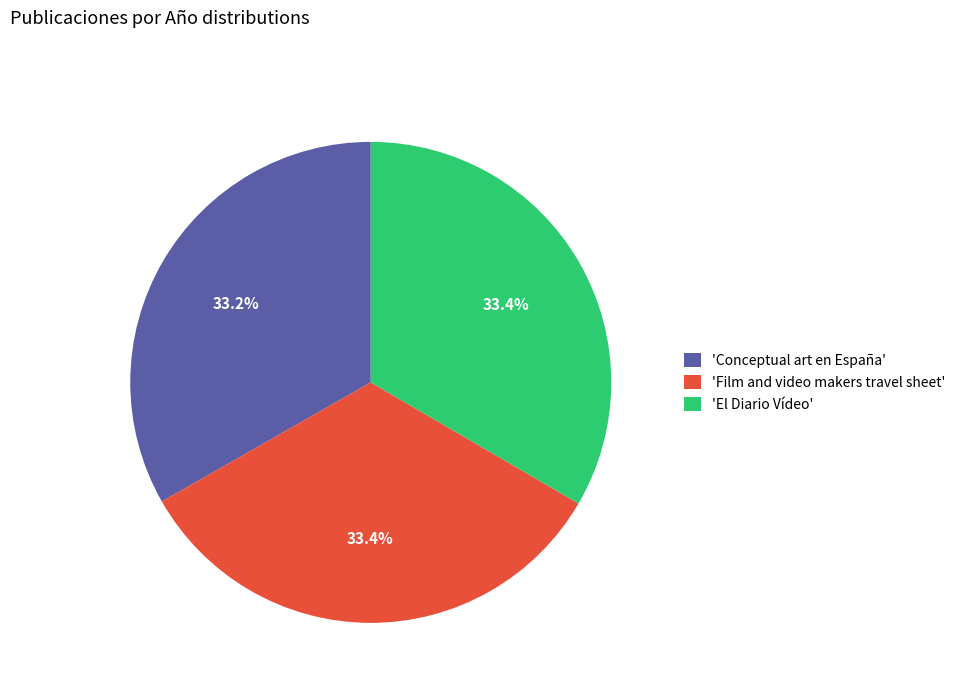

Does 'El Diario Vídeo' account for over 50% of the chart?

No